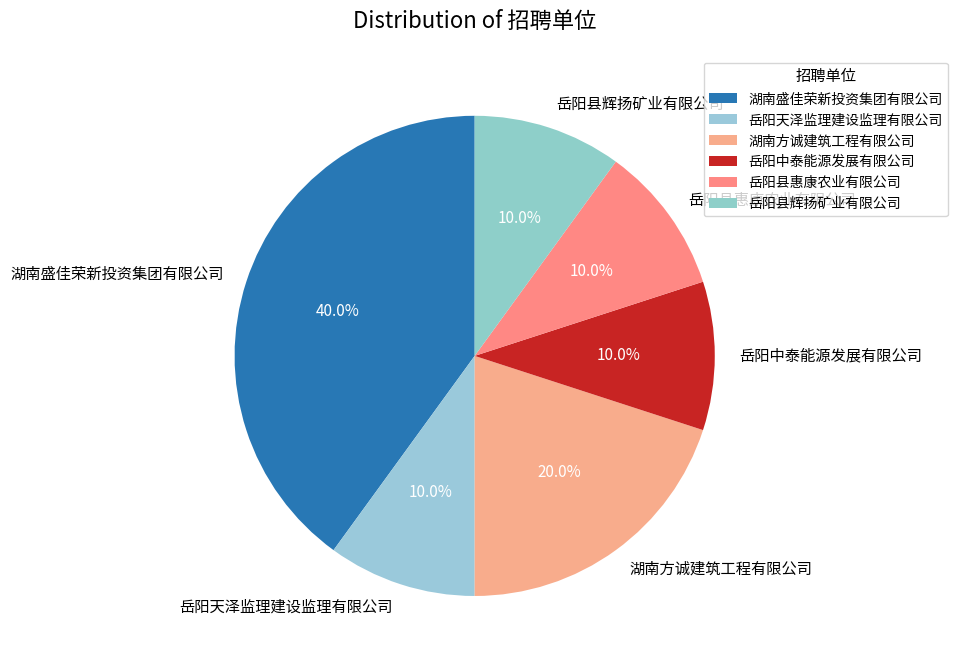

True or false: 岳阳县惠康农业有限公司 accounts for 10% of the total.

True